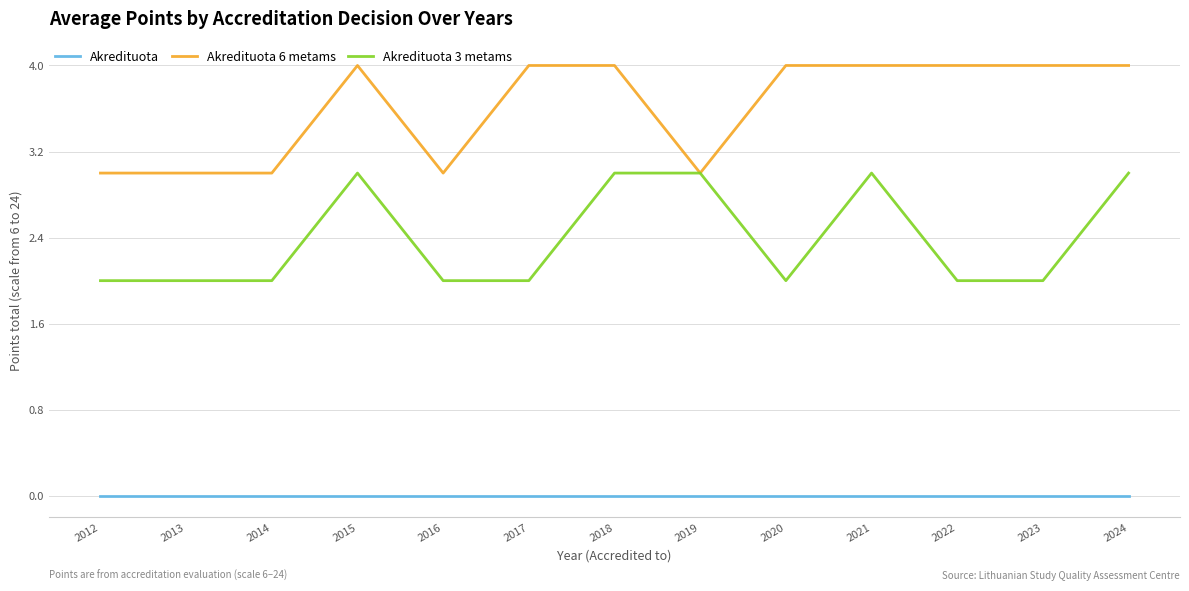

True or false: Akredituota and Akredituota 6 metams intersect in this chart.

False